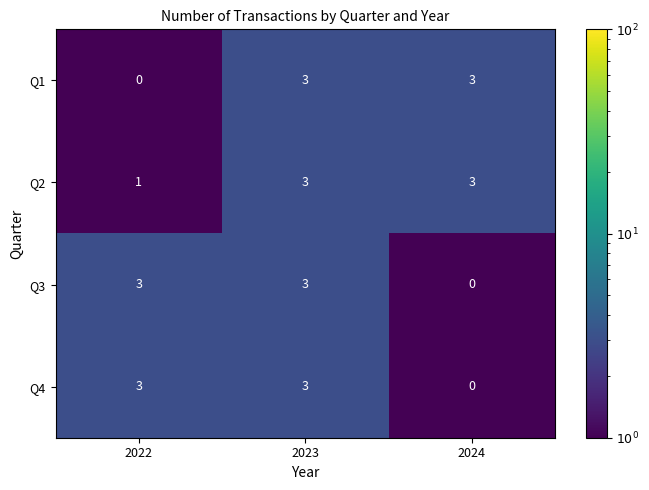

Reading left to right, list all the values displayed in this chart.

Q1: 2022=0	2023=3	2024=3
Q2: 2022=1	2023=3	2024=3
Q3: 2022=3	2023=3	2024=0
Q4: 2022=3	2023=3	2024=0